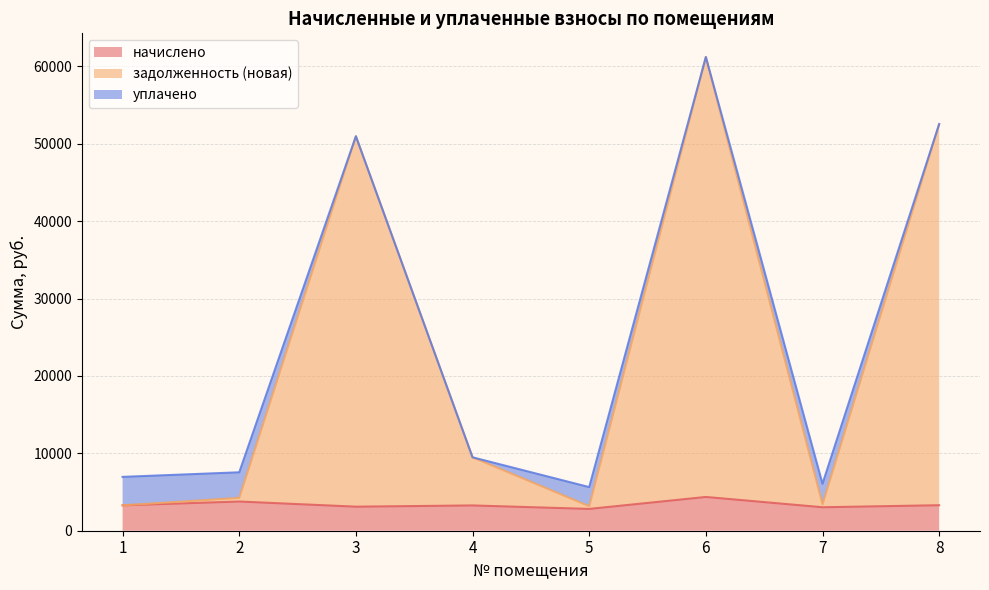

True or false: задолженность (новая) and начислено cross at least once.

False